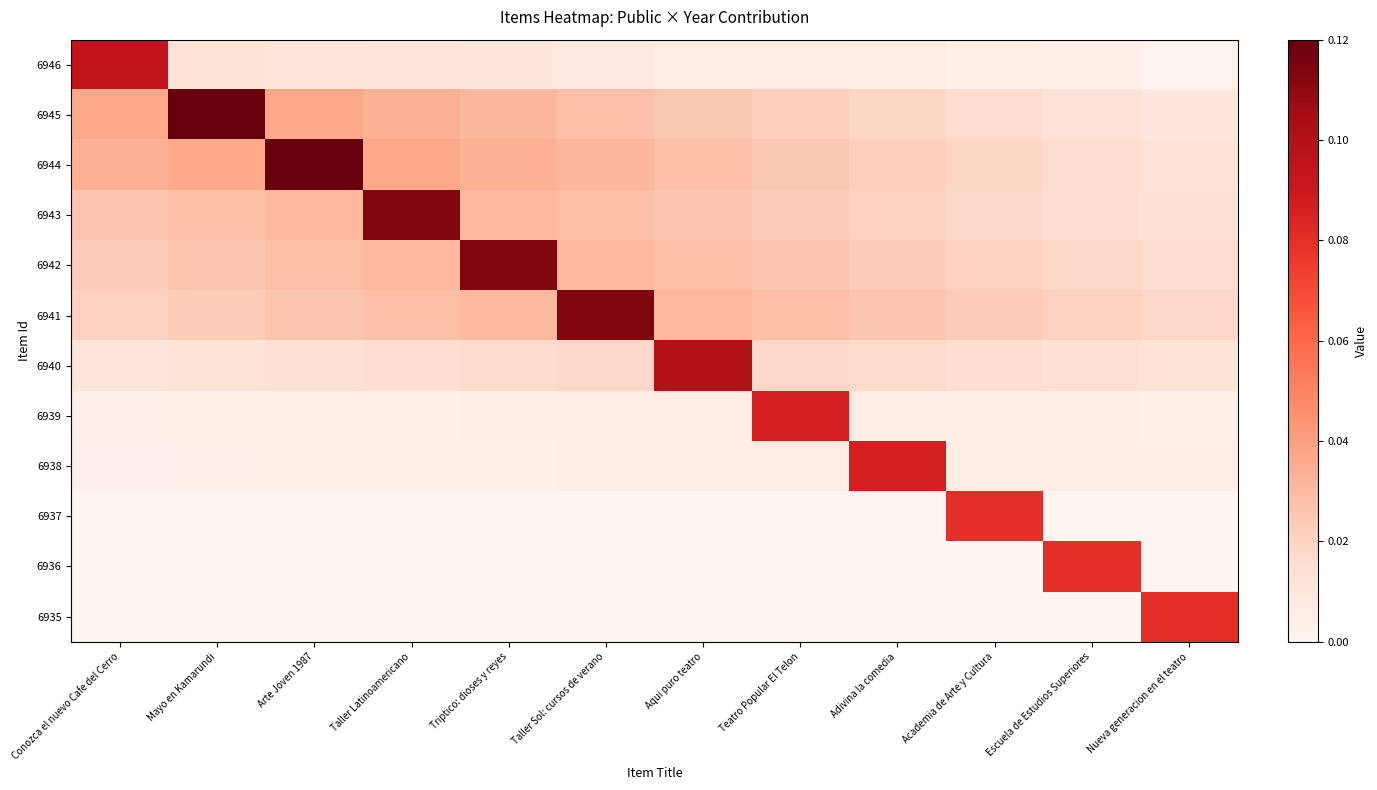

Reading left to right, list all the values displayed in this chart.

6946: Conozca el nuevo Cafe del Cerro=0.1	Mayo en Kamarundi=0.0	Arte Joven 1987=0.0	Taller Latinoamericano=0.0	Triptico: dioses y reyes=0.0	Taller Sol: cursos de verano=0.0	Aqui puro teatro=0.0	Teatro Popular El Telon=0.0	Adivina la comedia=0.0	Academia de Arte y Cultura=0.0	Escuela de Estudios Superiores=0.0	Nueva generacion en el teatro=0.0
6945: Conozca el nuevo Cafe del Cerro=0.0	Mayo en Kamarundi=0.1	Arte Joven 1987=0.0	Taller Latinoamericano=0.0	Triptico: dioses y reyes=0.0	Taller Sol: cursos de verano=0.0	Aqui puro teatro=0.0	Teatro Popular El Telon=0.0	Adivina la comedia=0.0	Academia de Arte y Cultura=0.0	Escuela de Estudios Superiores=0.0	Nueva generacion en el teatro=0.0
6944: Conozca el nuevo Cafe del Cerro=0.0	Mayo en Kamarundi=0.0	Arte Joven 1987=0.1	Taller Latinoamericano=0.0	Triptico: dioses y reyes=0.0	Taller Sol: cursos de verano=0.0	Aqui puro teatro=0.0	Teatro Popular El Telon=0.0	Adivina la comedia=0.0	Academia de Arte y Cultura=0.0	Escuela de Estudios Superiores=0.0	Nueva generacion en el teatro=0.0
6943: Conozca el nuevo Cafe del Cerro=0.0	Mayo en Kamarundi=0.0	Arte Joven 1987=0.0	Taller Latinoamericano=0.1	Triptico: dioses y reyes=0.0	Taller Sol: cursos de verano=0.0	Aqui puro teatro=0.0	Teatro Popular El Telon=0.0	Adivina la comedia=0.0	Academia de Arte y Cultura=0.0	Escuela de Estudios Superiores=0.0	Nueva generacion en el teatro=0.0
6942: Conozca el nuevo Cafe del Cerro=0.0	Mayo en Kamarundi=0.0	Arte Joven 1987=0.0	Taller Latinoamericano=0.0	Triptico: dioses y reyes=0.1	Taller Sol: cursos de verano=0.0	Aqui puro teatro=0.0	Teatro Popular El Telon=0.0	Adivina la comedia=0.0	Academia de Arte y Cultura=0.0	Escuela de Estudios Superiores=0.0	Nueva generacion en el teatro=0.0
6941: Conozca el nuevo Cafe del Cerro=0.0	Mayo en Kamarundi=0.0	Arte Joven 1987=0.0	Taller Latinoamericano=0.0	Triptico: dioses y reyes=0.0	Taller Sol: cursos de verano=0.1	Aqui puro teatro=0.0	Teatro Popular El Telon=0.0	Adivina la comedia=0.0	Academia de Arte y Cultura=0.0	Escuela de Estudios Superiores=0.0	Nueva generacion en el teatro=0.0
6940: Conozca el nuevo Cafe del Cerro=0.0	Mayo en Kamarundi=0.0	Arte Joven 1987=0.0	Taller Latinoamericano=0.0	Triptico: dioses y reyes=0.0	Taller Sol: cursos de verano=0.0	Aqui puro teatro=0.1	Teatro Popular El Telon=0.0	Adivina la comedia=0.0	Academia de Arte y Cultura=0.0	Escuela de Estudios Superiores=0.0	Nueva generacion en el teatro=0.0
6939: Conozca el nuevo Cafe del Cerro=0.0	Mayo en Kamarundi=0.0	Arte Joven 1987=0.0	Taller Latinoamericano=0.0	Triptico: dioses y reyes=0.0	Taller Sol: cursos de verano=0.0	Aqui puro teatro=0.0	Teatro Popular El Telon=0.1	Adivina la comedia=0.0	Academia de Arte y Cultura=0.0	Escuela de Estudios Superiores=0.0	Nueva generacion en el teatro=0.0
6938: Conozca el nuevo Cafe del Cerro=0.0	Mayo en Kamarundi=0.0	Arte Joven 1987=0.0	Taller Latinoamericano=0.0	Triptico: dioses y reyes=0.0	Taller Sol: cursos de verano=0.0	Aqui puro teatro=0.0	Teatro Popular El Telon=0.0	Adivina la comedia=0.1	Academia de Arte y Cultura=0.0	Escuela de Estudios Superiores=0.0	Nueva generacion en el teatro=0.0
6937: Conozca el nuevo Cafe del Cerro=0.0	Mayo en Kamarundi=0.0	Arte Joven 1987=0.0	Taller Latinoamericano=0.0	Triptico: dioses y reyes=0.0	Taller Sol: cursos de verano=0.0	Aqui puro teatro=0.0	Teatro Popular El Telon=0.0	Adivina la comedia=0.0	Academia de Arte y Cultura=0.1	Escuela de Estudios Superiores=0.0	Nueva generacion en el teatro=0.0
6936: Conozca el nuevo Cafe del Cerro=0.0	Mayo en Kamarundi=0.0	Arte Joven 1987=0.0	Taller Latinoamericano=0.0	Triptico: dioses y reyes=0.0	Taller Sol: cursos de verano=0.0	Aqui puro teatro=0.0	Teatro Popular El Telon=0.0	Adivina la comedia=0.0	Academia de Arte y Cultura=0.0	Escuela de Estudios Superiores=0.1	Nueva generacion en el teatro=0.0
6935: Conozca el nuevo Cafe del Cerro=0.0	Mayo en Kamarundi=0.0	Arte Joven 1987=0.0	Taller Latinoamericano=0.0	Triptico: dioses y reyes=0.0	Taller Sol: cursos de verano=0.0	Aqui puro teatro=0.0	Teatro Popular El Telon=0.0	Adivina la comedia=0.0	Academia de Arte y Cultura=0.0	Escuela de Estudios Superiores=0.0	Nueva generacion en el teatro=0.1